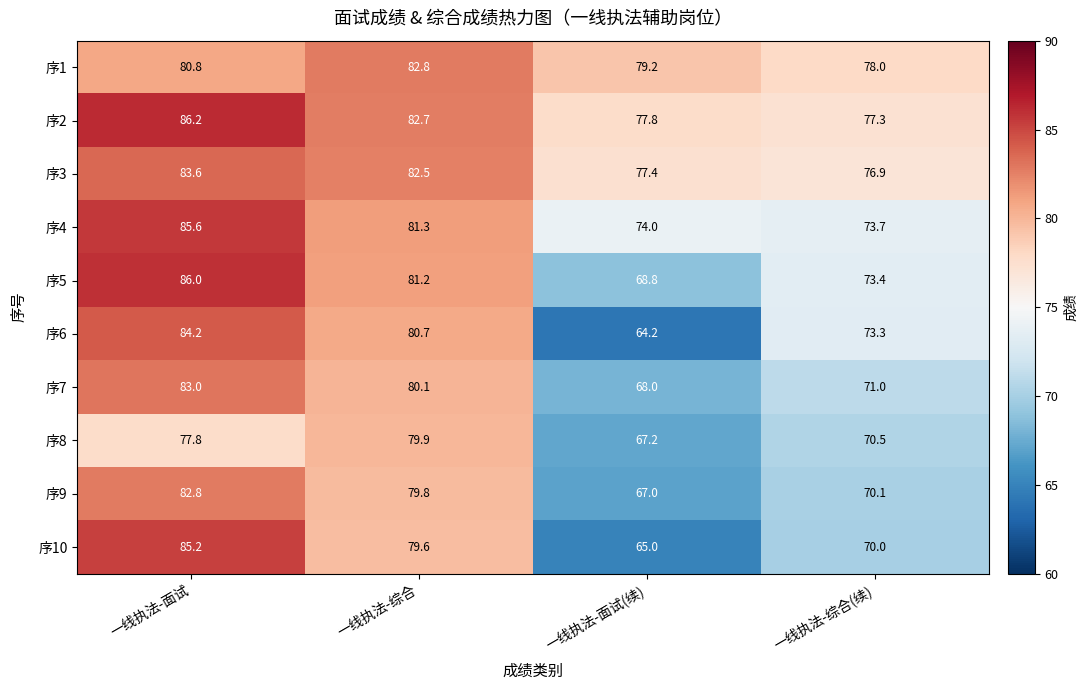

What is the difference between the maximum and minimum values in the 序10 series?

20.2